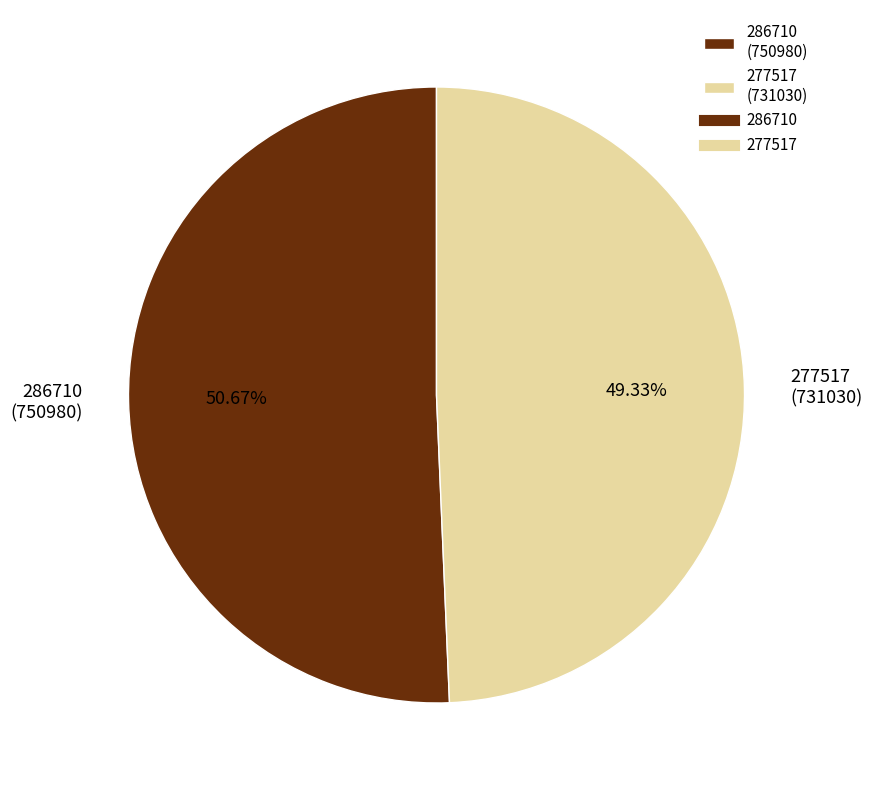

Rank the categories by value from lowest to highest.

277517, 286710